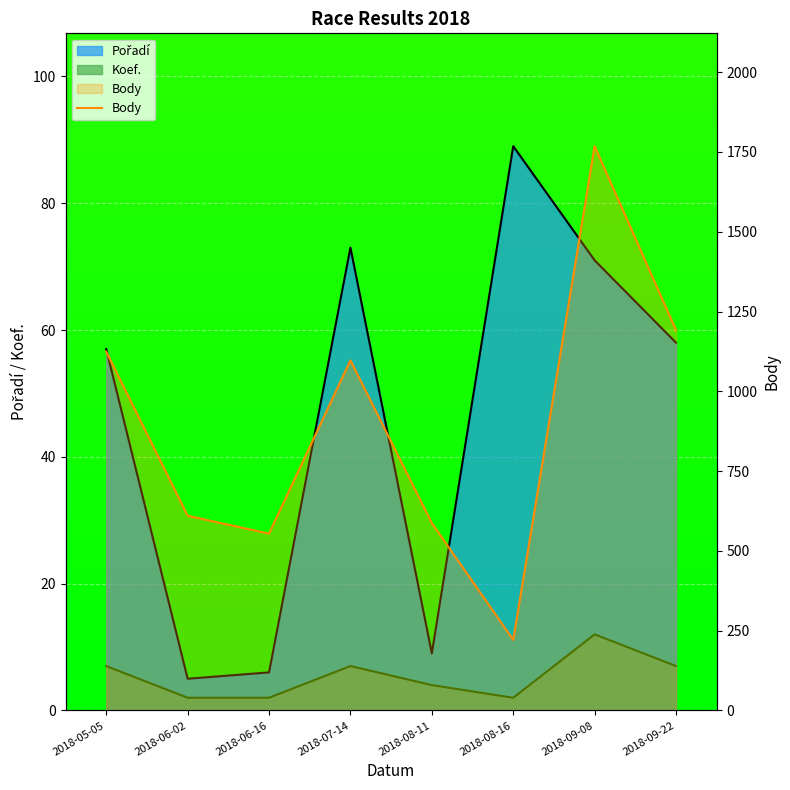

At which category does the chart reach its peak across all series?

2018-09-08